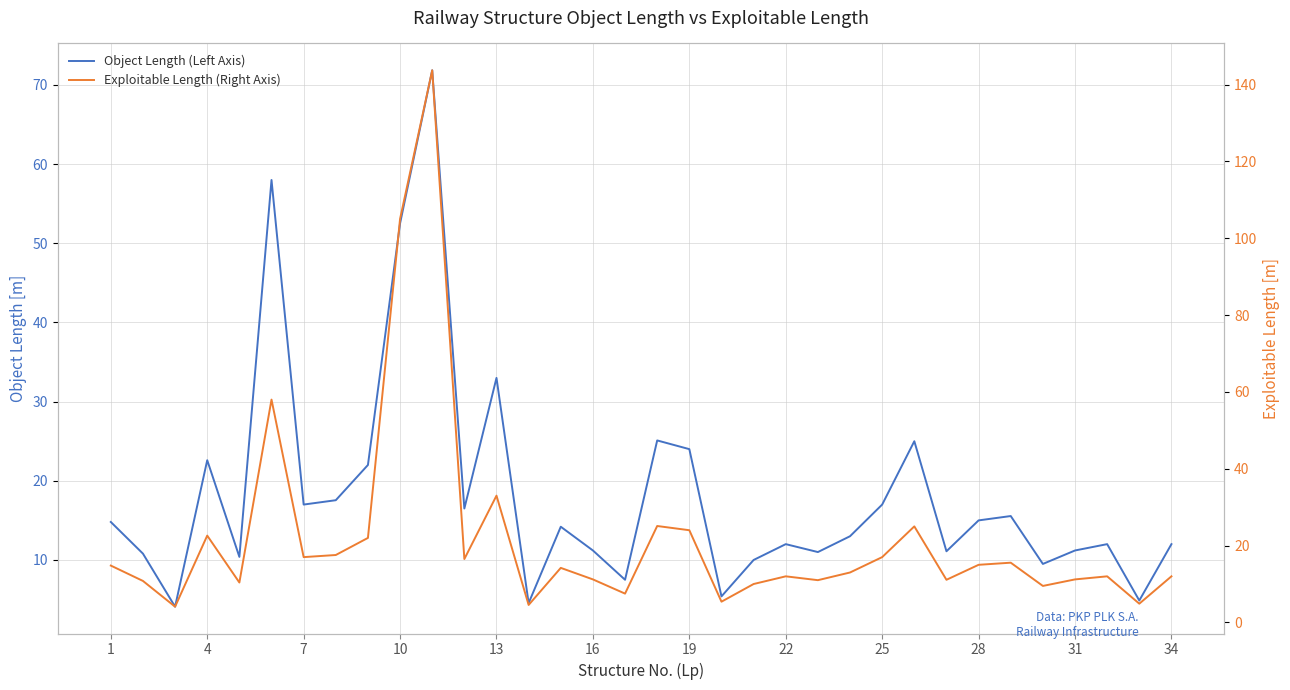

Reading left to right, transcribe all the data shown in this chart.

Object Length (Left Axis): 14.8	10.8	4.1	22.6	10.4	58.0	17.0	17.6	22.0	52.5	71.9	16.5	33.0	4.5	14.2	11.2	7.5	25.1	24.0	5.4	10.0	12.0	11.0	13.0	17.0	25.0	11.1	15.0	15.6	9.5	11.2	12.0	4.9	12.0
Exploitable Length (Right Axis): 14.8	10.8	4.1	22.6	10.4	58.0	17.0	17.6	22.0	105.0	143.7	16.5	33.0	4.5	14.2	11.2	7.5	25.1	24.0	5.4	10.0	12.0	11.0	13.0	17.0	25.0	11.1	15.0	15.6	9.5	11.2	12.0	4.9	12.0